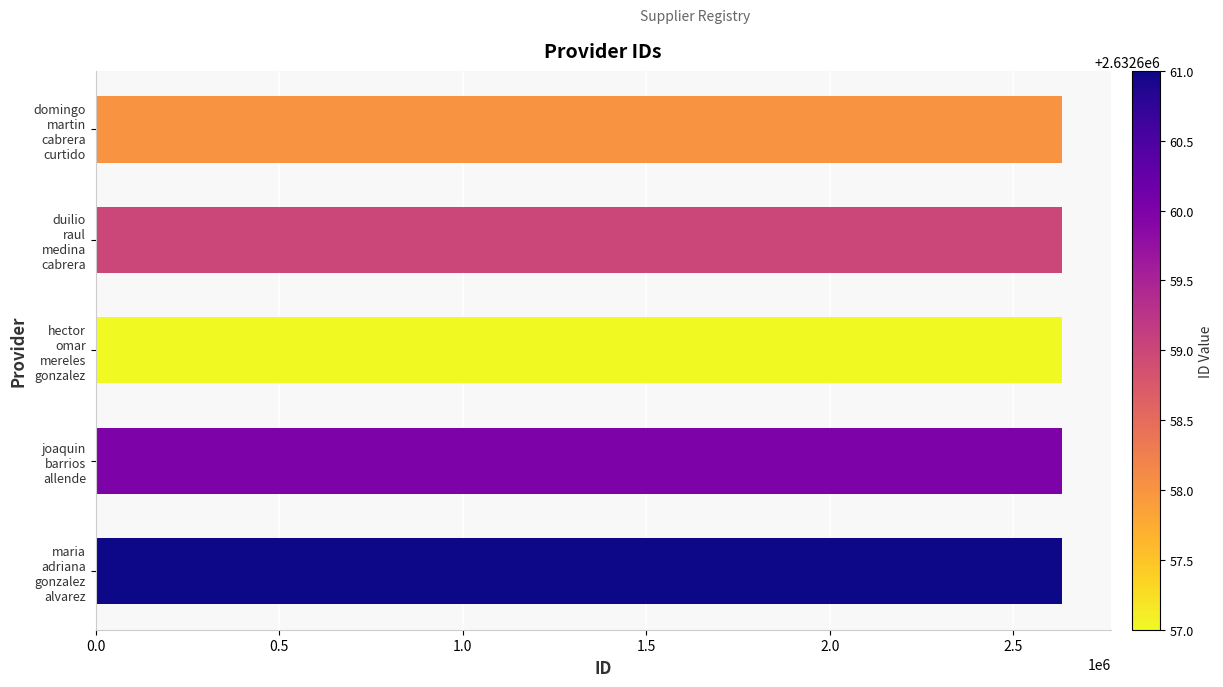

What is the average value?

2632659